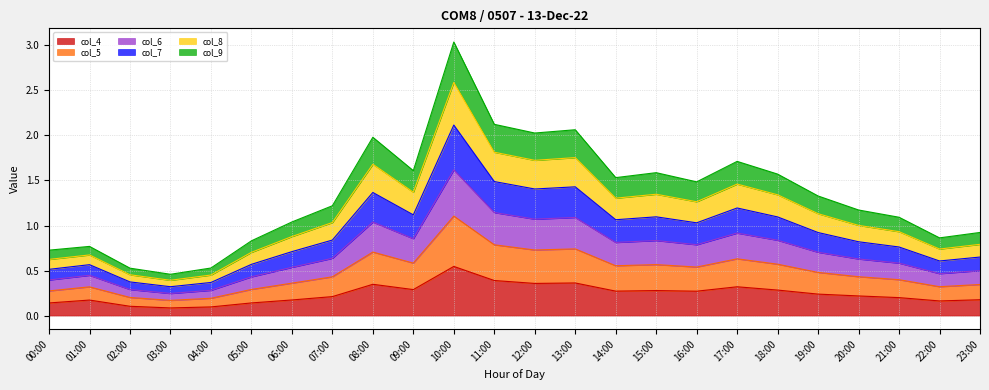

Rank the series by their maximum value, from lowest to highest.

col_4, col_9, col_8, col_5, col_7, col_6